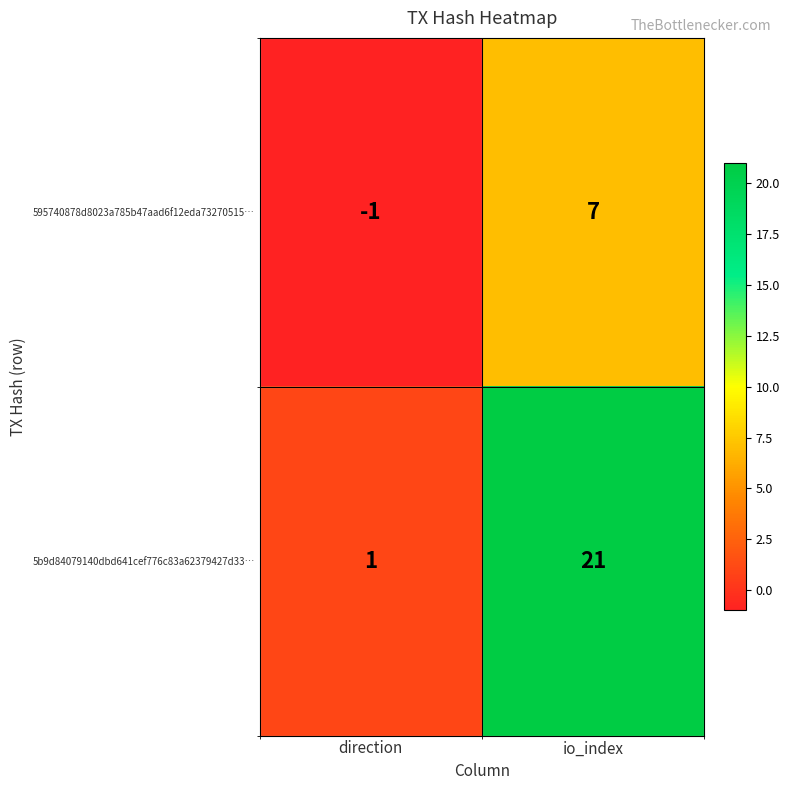

How many distinct data groups are displayed?

2